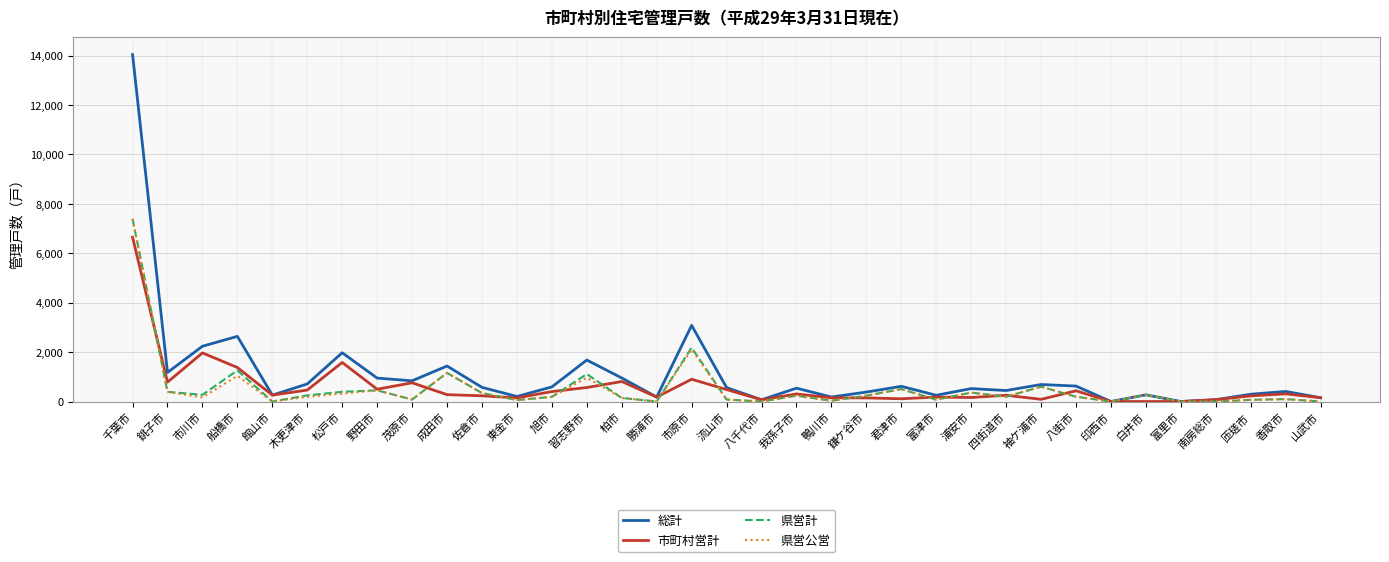

How many lines are shown in the chart?

4